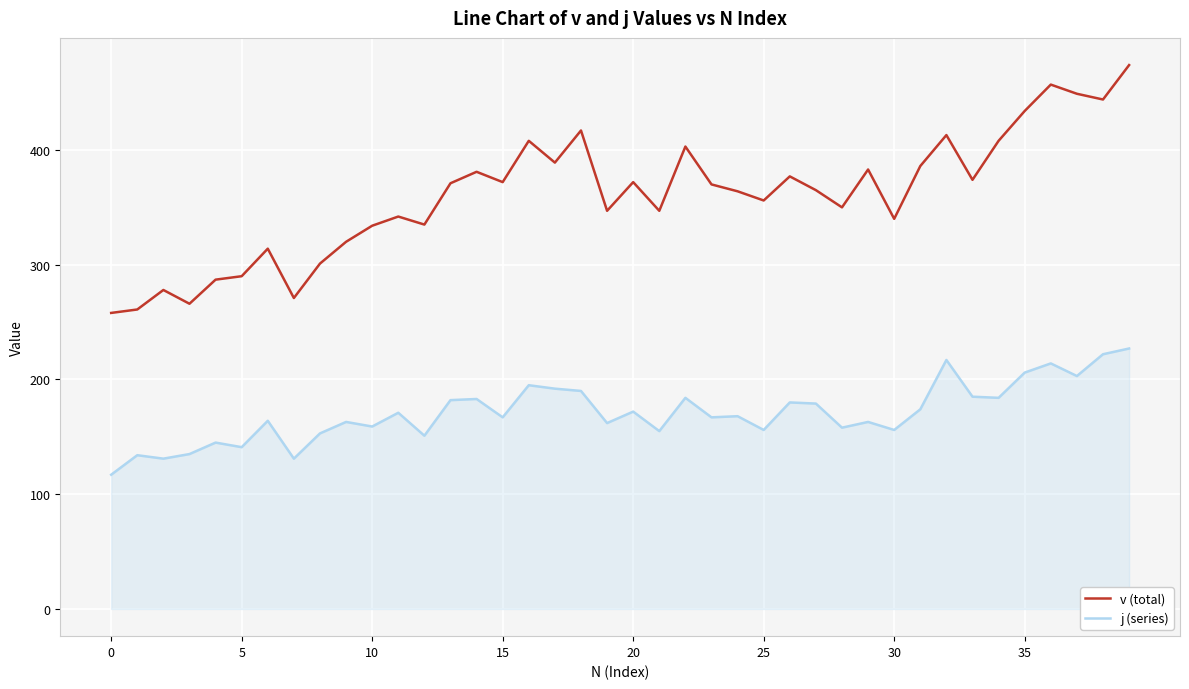

Which series has the largest range (max minus min)?

v (total)